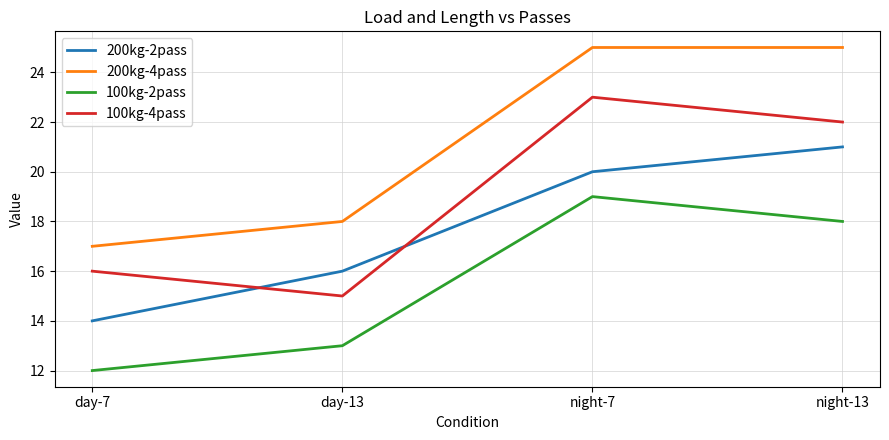

Rank the series by their maximum value, from lowest to highest.

100kg-2pass, 200kg-2pass, 100kg-4pass, 200kg-4pass